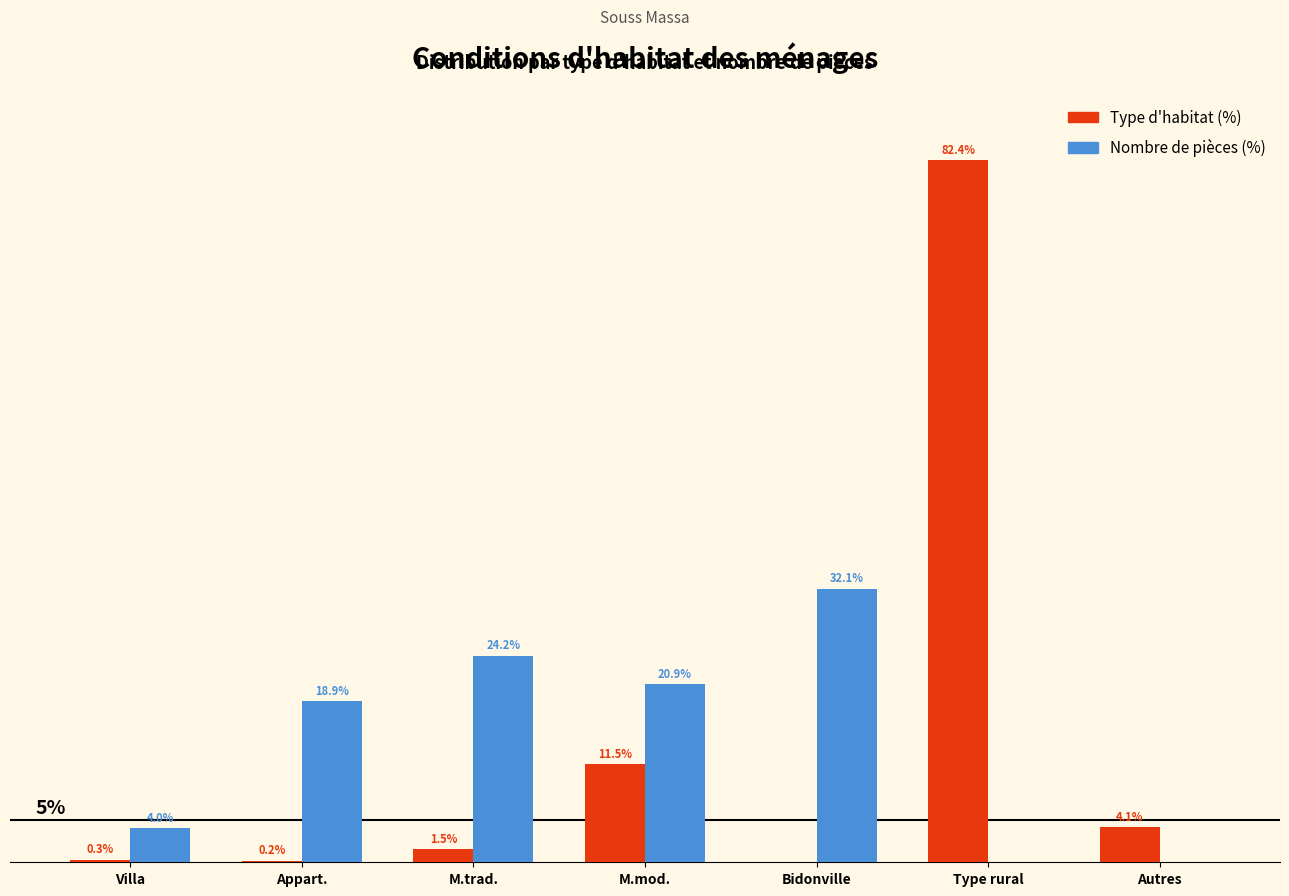

Which category has the highest value across all series?

Type rural